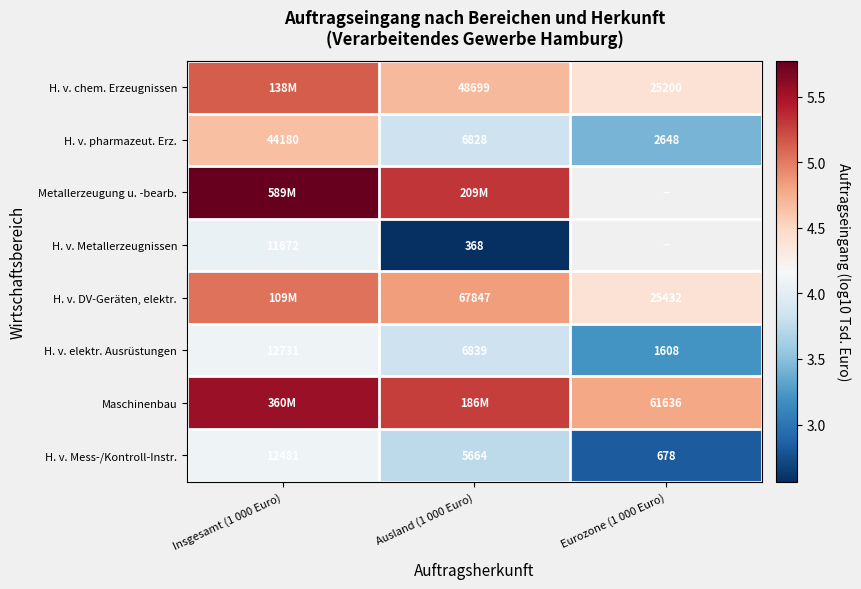

At which category is the sum across all series the highest?

Insgesamt (1 000 Euro)